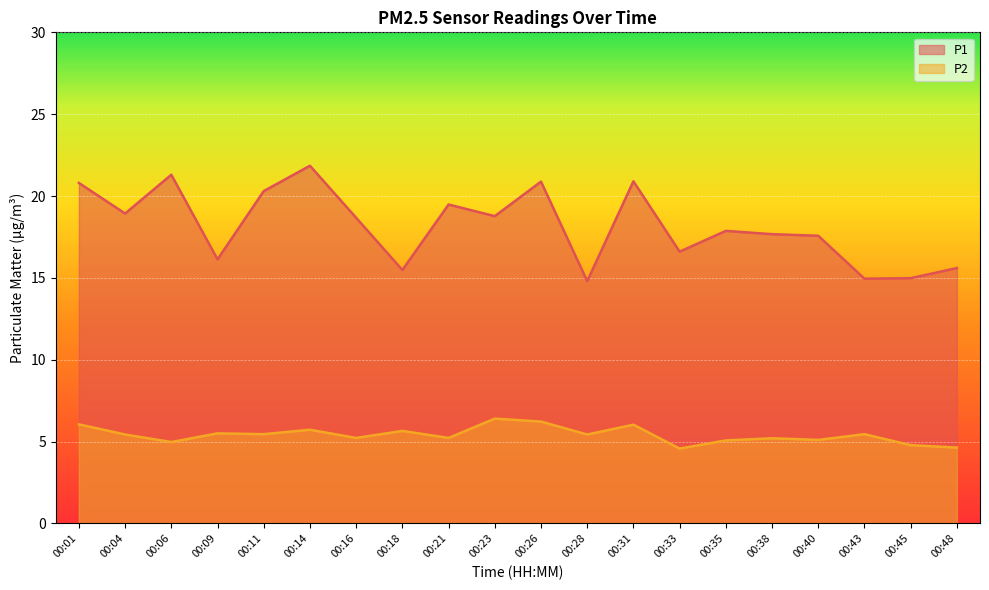

Between 00:01 and 00:11, which is larger?

00:01